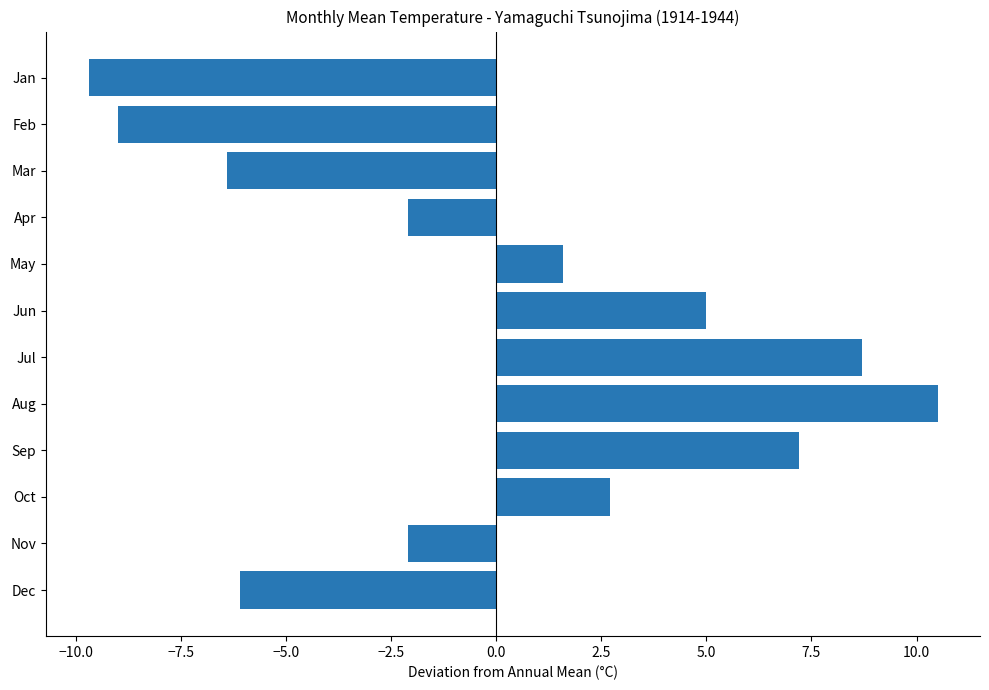

What is the difference between the second highest and minimum values?

18.4